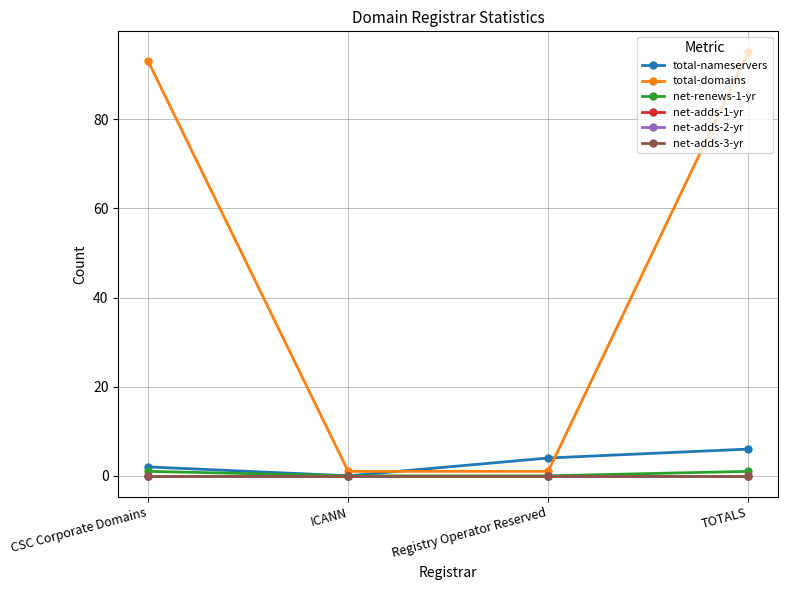

Is this an area chart (filled region under the line)?

No